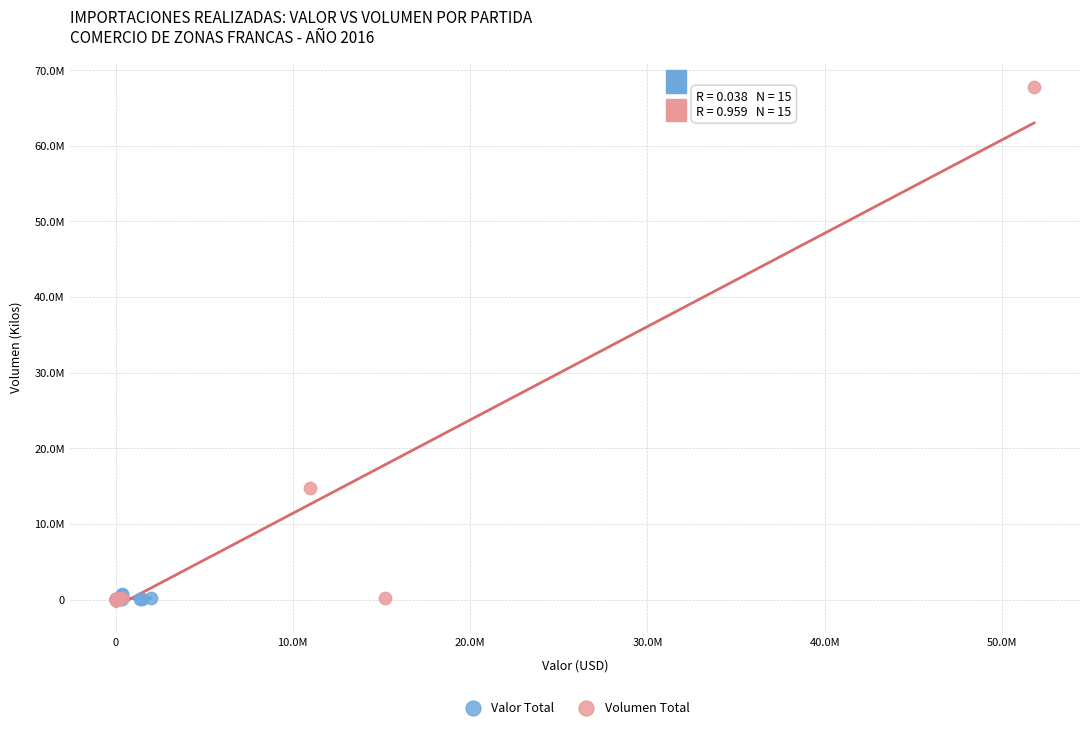

Which series has the widest spread of Y values?

Volumen Total